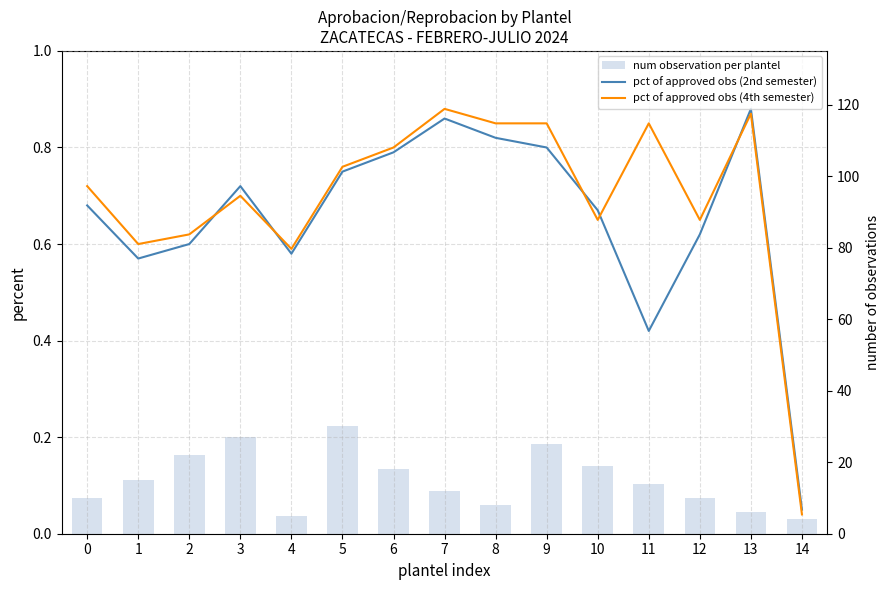

Which category has the highest value in the pct of approved obs (4th semester) series?

7